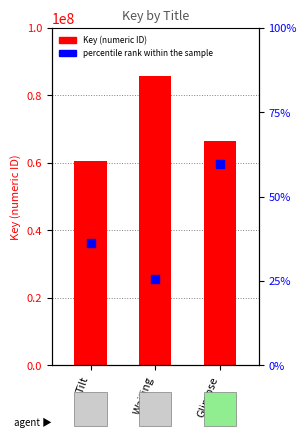

What are all the series names shown in the legend?

Key, percentile rank within the sample